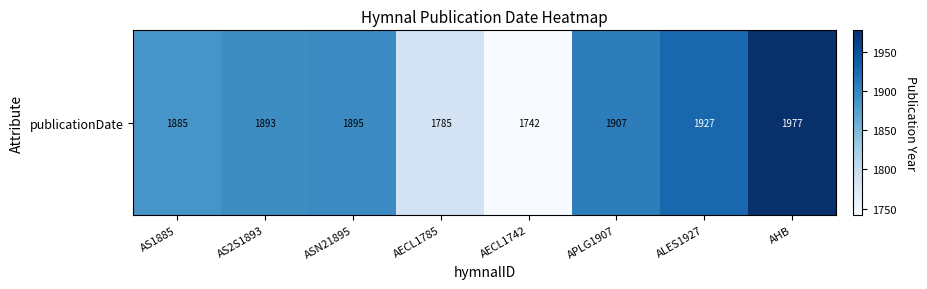

How many data points are above 1895?

3